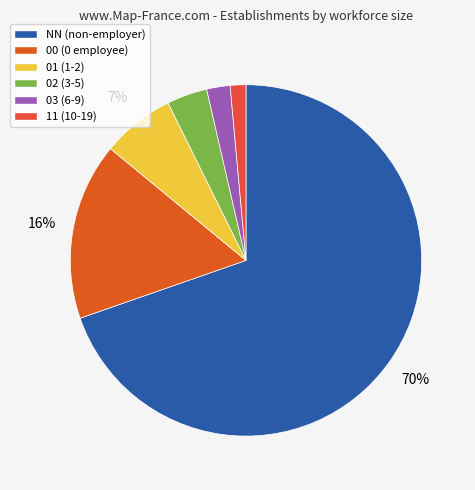

What percentage do 01 and 03 together represent?

8.9%